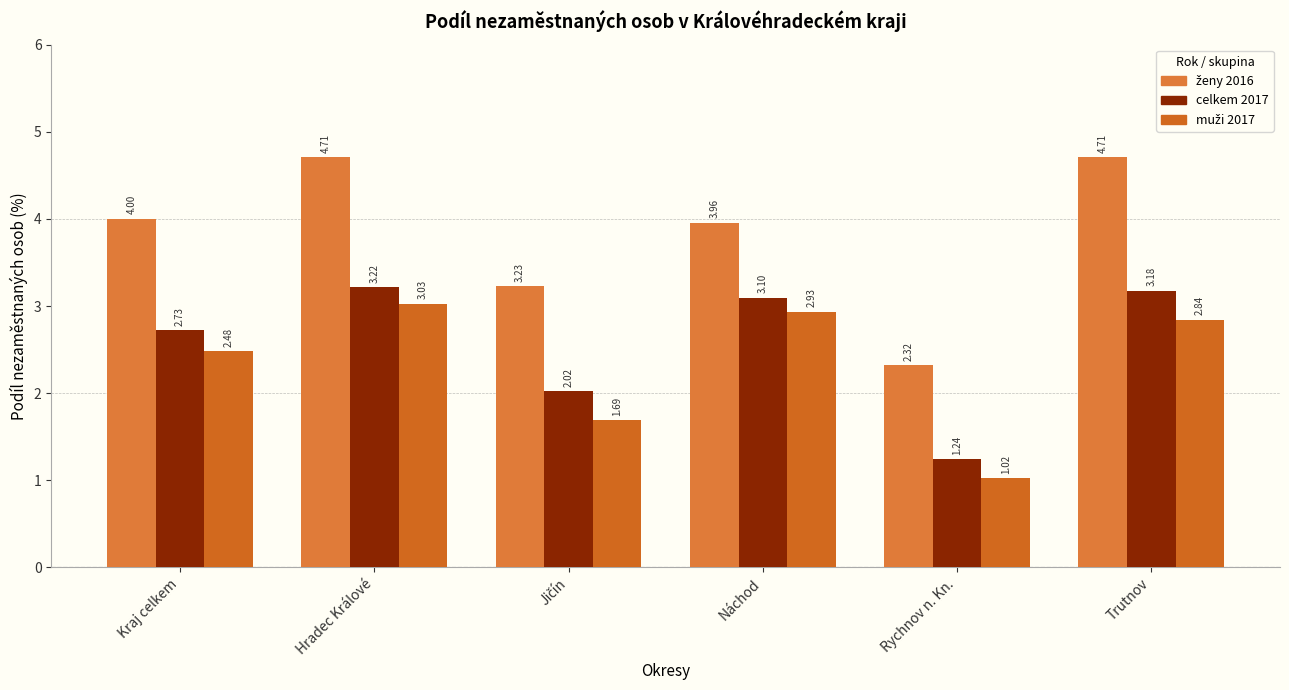

How many data points does each series have?

6